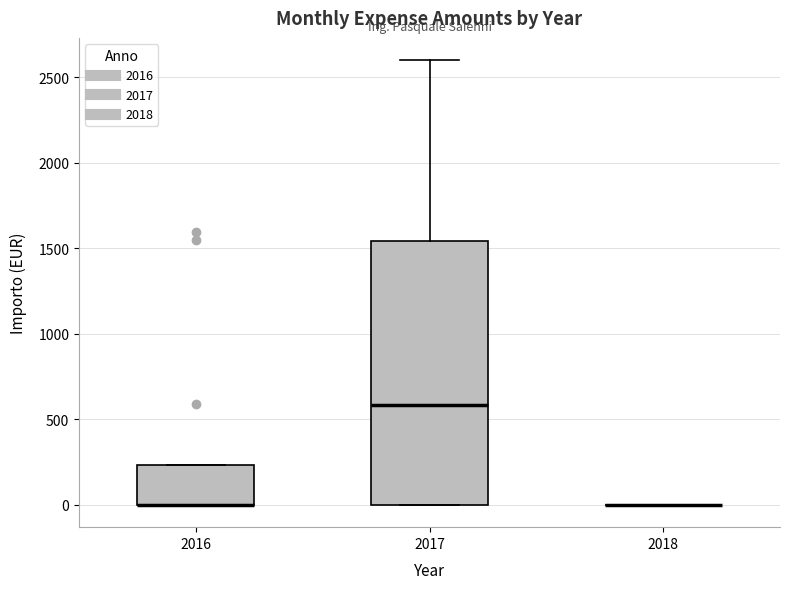

Reading left to right, read every box against the y-axis: the position of its median line, the range the box covers, and the ends of its whiskers. The values are not printed on the chart, so give them approximately, as read against the axis.

2016: median 0 (drawn on the box's lower edge), box 0 to 250, whiskers 0 to 250
2017: median 600, box 0 to 1550, whiskers 0 to 2600
2018: box collapsed to a line at 0, whiskers 0 to 0